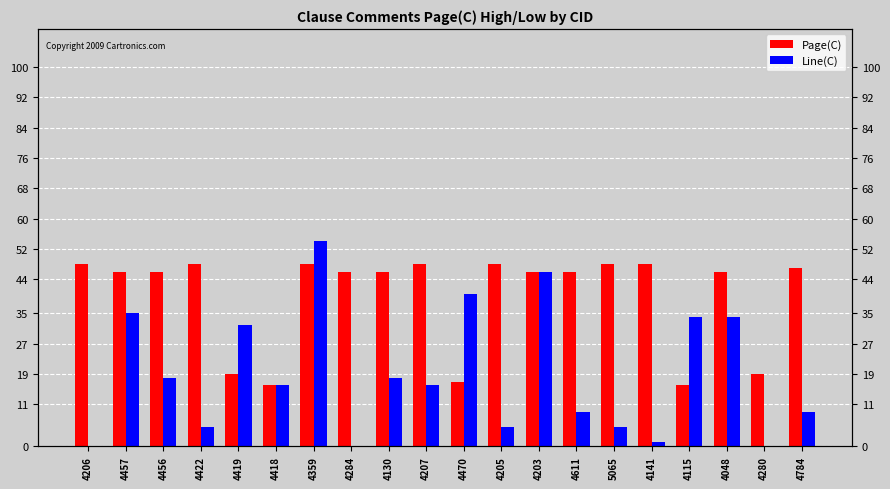

Where does the Page(C) series first go above 46?

4206